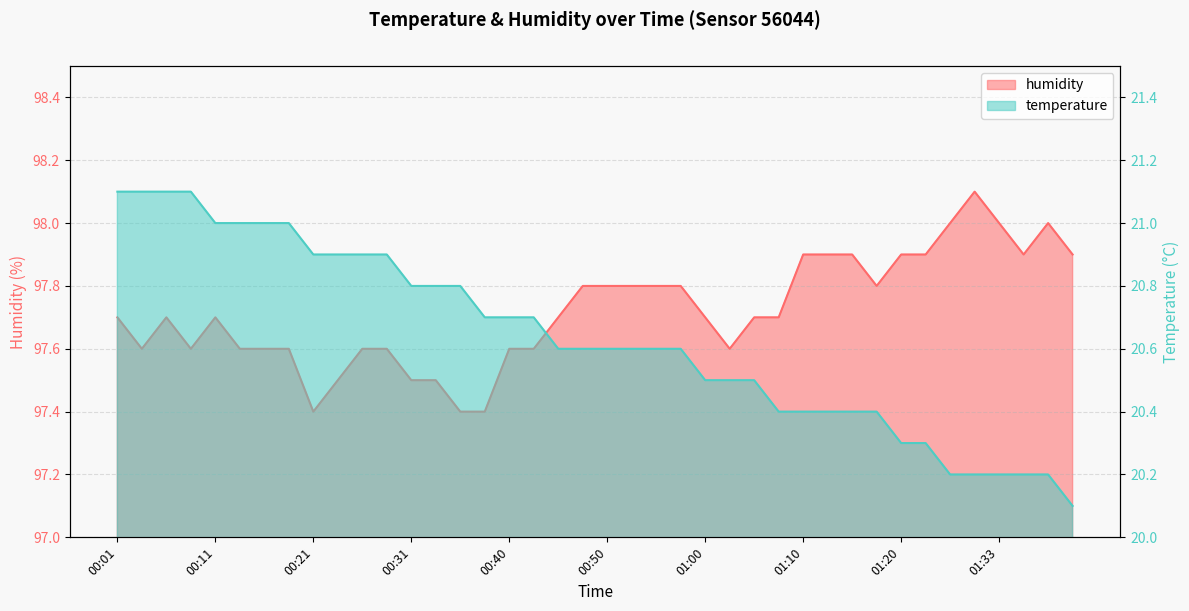

How many series are shown in this chart?

2